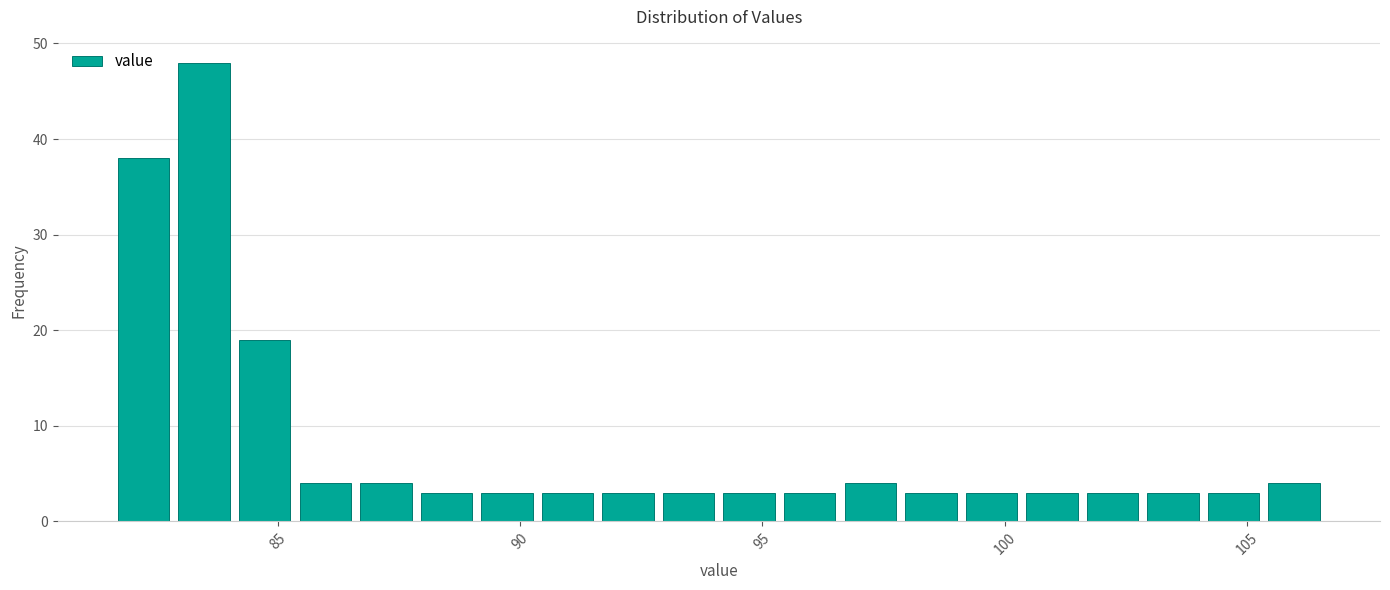

Read against the x-axis, roughly where is the centre of the tallest bar?

83.5